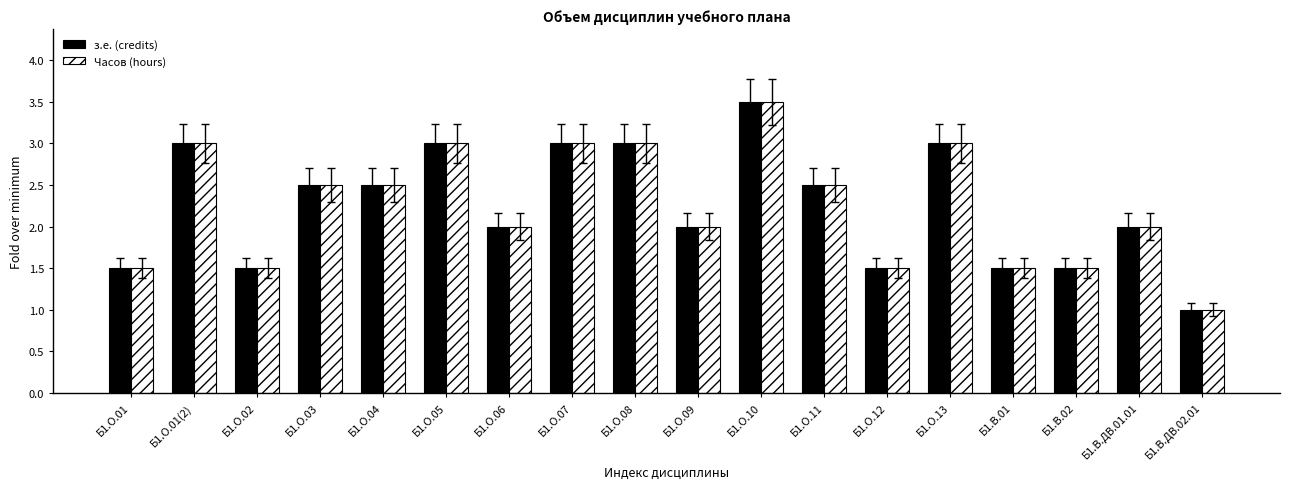

What is the value of the Часов (hours) bar at the 3rd from the left?

1.5